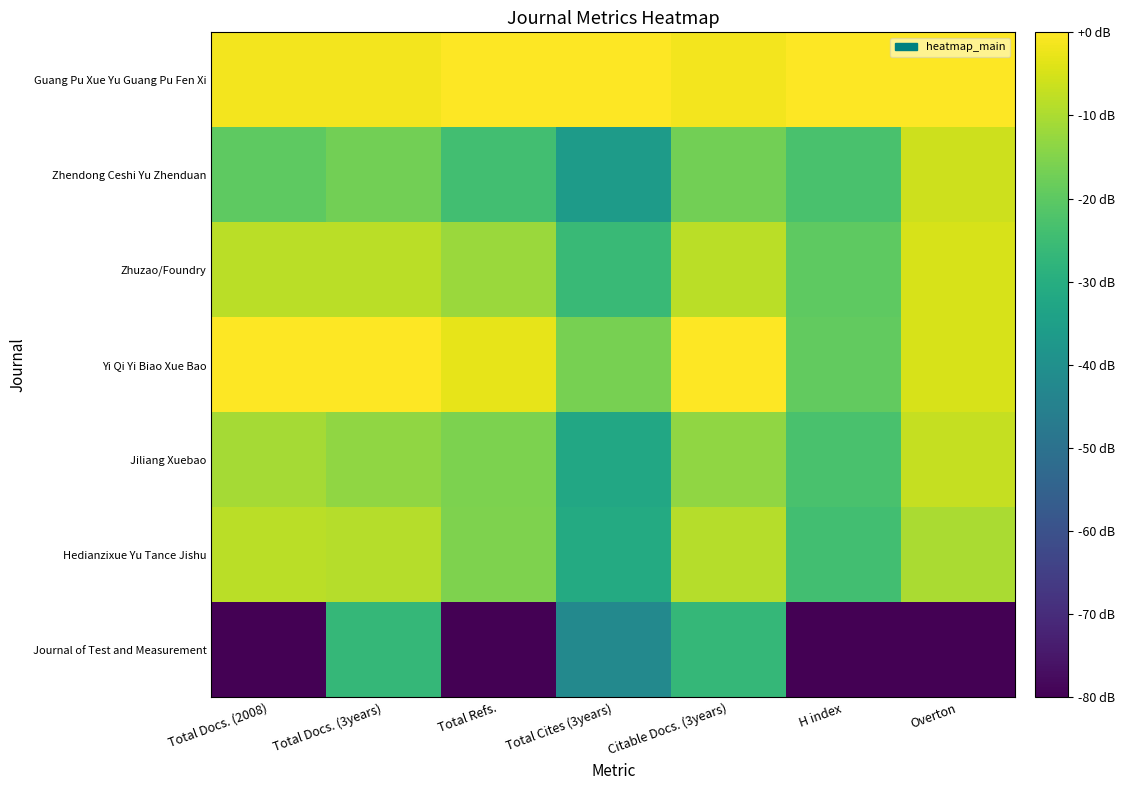

Reading left to right, transcribe all the data shown in this chart.

Guang Pu Xue Yu Guang Pu Fen Xi: Total Docs. (2008)=-1.5	Total Docs. (3years)=-1.6	Total Refs.=-0.0	Total Cites (3years)=-0.0	Citable Docs. (3years)=-1.6	H index=-0.0	Overton=-0.0
Zhendong Ceshi Yu Zhenduan: Total Docs. (2008)=-19.7	Total Docs. (3years)=-17.0	Total Refs.=-24.1	Total Cites (3years)=-36.0	Citable Docs. (3years)=-17.0	H index=-23.0	Overton=-6.0
Zhuzao/Foundry: Total Docs. (2008)=-8.4	Total Docs. (3years)=-8.2	Total Refs.=-11.9	Total Cites (3years)=-25.8	Citable Docs. (3years)=-8.2	H index=-19.9	Overton=-5.0
Yi Qi Yi Biao Xue Bao: Total Docs. (2008)=-0.0	Total Docs. (3years)=-0.0	Total Refs.=-3.1	Total Cites (3years)=-16.5	Citable Docs. (3years)=-0.0	H index=-19.1	Overton=-5.0
Jiliang Xuebao: Total Docs. (2008)=-10.7	Total Docs. (3years)=-13.3	Total Refs.=-15.8	Total Cites (3years)=-32.0	Citable Docs. (3years)=-13.3	H index=-23.0	Overton=-7.2
Hedianzixue Yu Tance Jishu: Total Docs. (2008)=-8.2	Total Docs. (3years)=-8.8	Total Refs.=-15.5	Total Cites (3years)=-31.2	Citable Docs. (3years)=-8.8	H index=-24.3	Overton=-10.1
Journal of Test and Measurement: Total Docs. (2008)=-178.3	Total Docs. (3years)=-26.6	Total Refs.=-201.1	Total Cites (3years)=-42.4	Citable Docs. (3years)=-26.6	H index=-159.9	Overton=-144.1